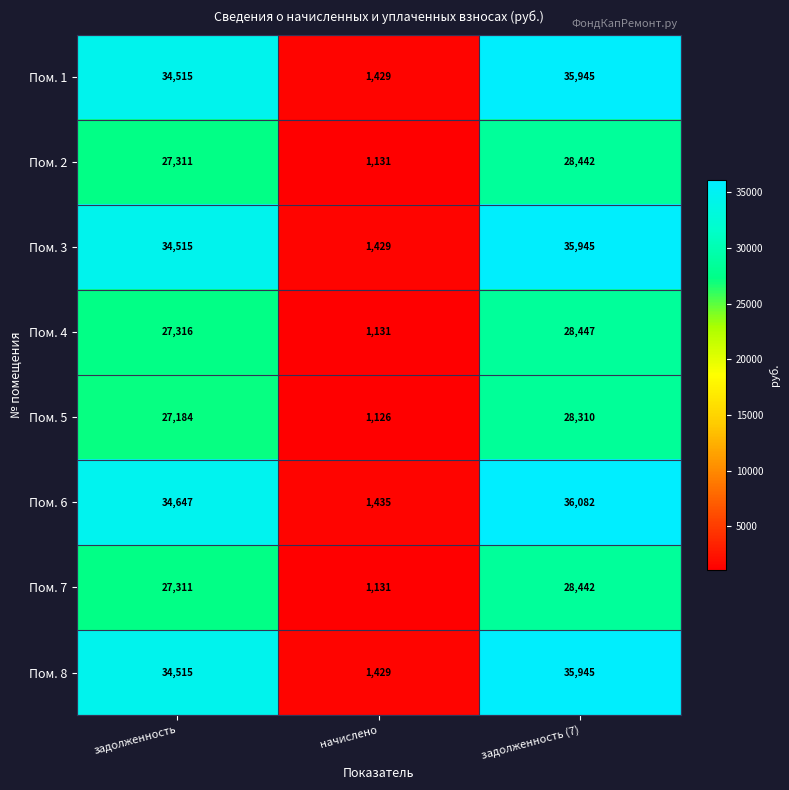

What is the approximate value of Пом. 3 at начислено, to the nearest 100?

1400